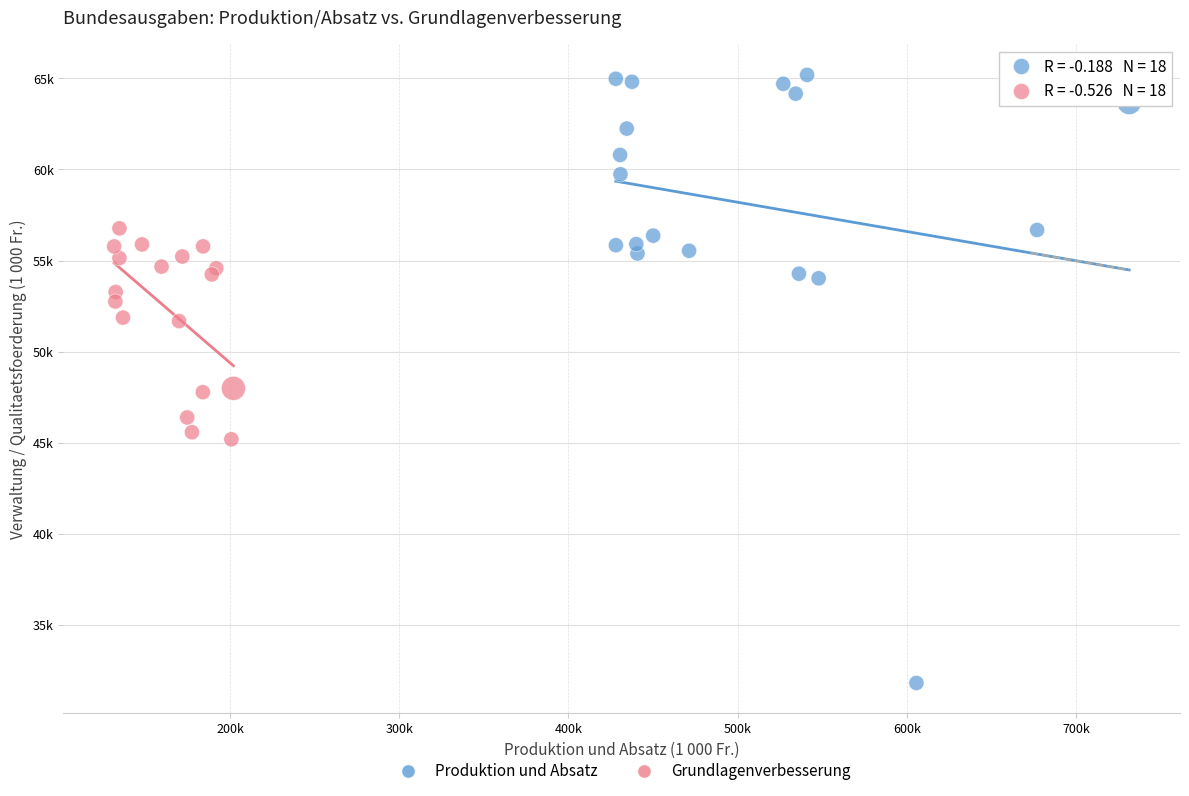

Which series contains the lowest Y value?

Produktion und Absatz